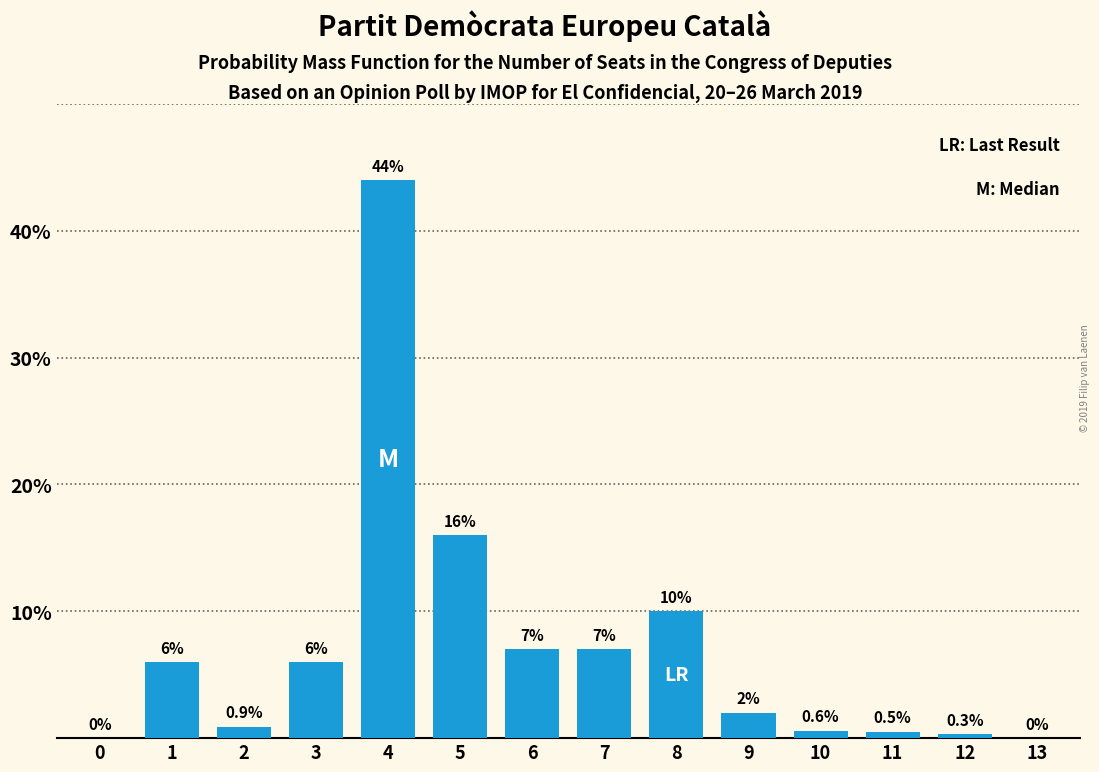

Reading left to right, extract all data points from this chart.

0=0.0	1=6.0	2=0.9	3=6.0	4=44.0	5=16.0	6=7.0	7=7.0	8=10.0	9=2.0	10=0.6	11=0.5	12=0.3	13=0.0